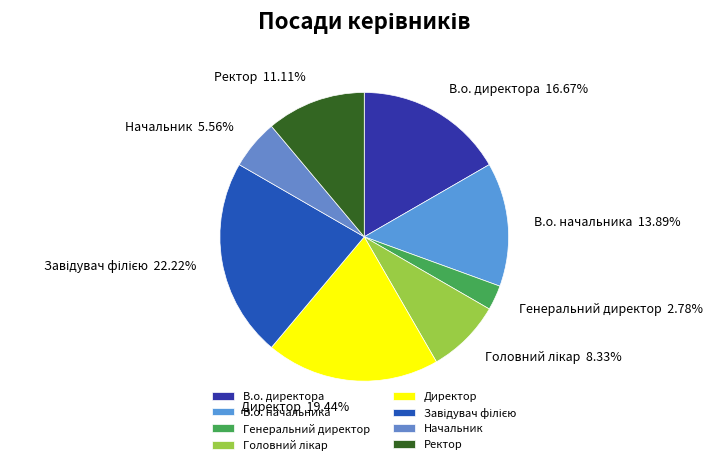

What percentage is the В.о. начальника slice, to the nearest percent?

14%